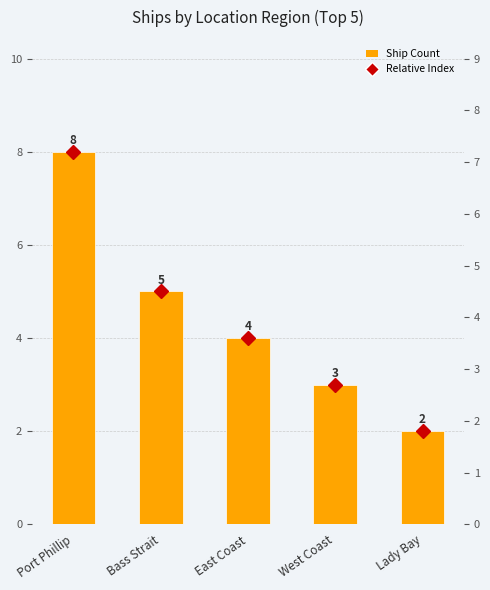

Which series has the largest total across all categories?

Ship Count